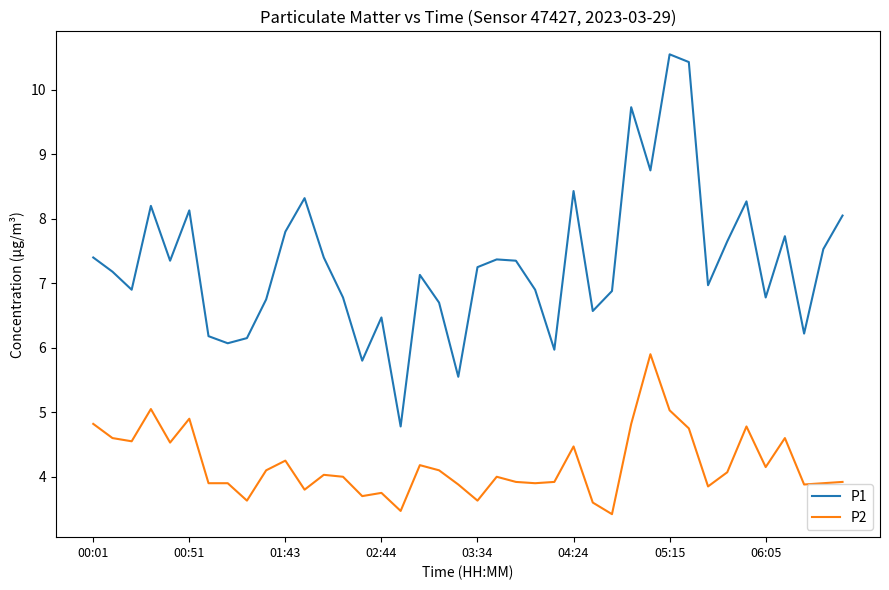

What is the difference between the maximum and minimum values in the P2 series?

2.5